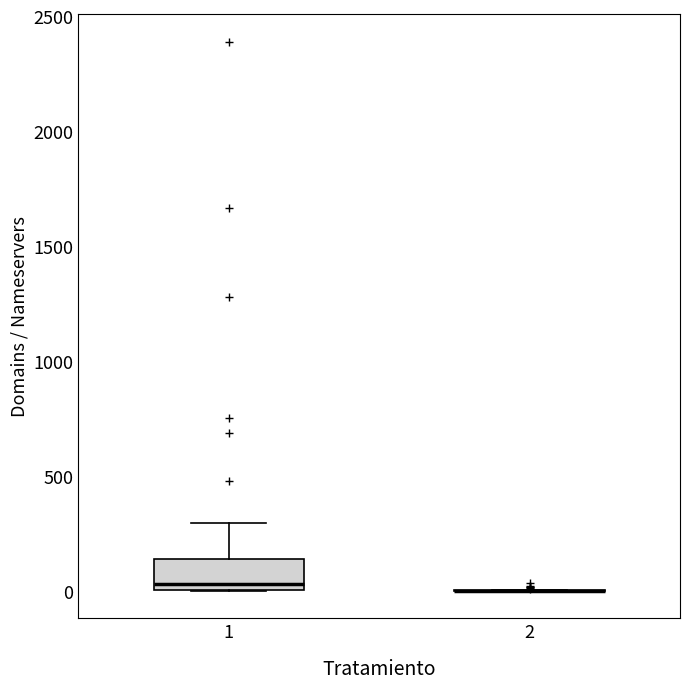

Which box is the tallest, from its lower edge to its upper edge?

1